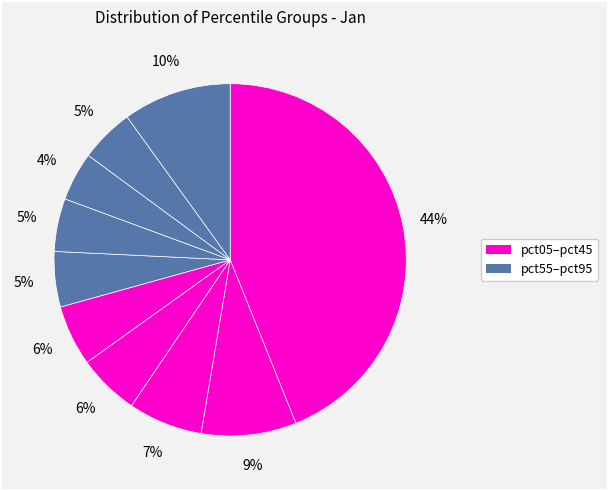

Count the number of slices in the pie.

10